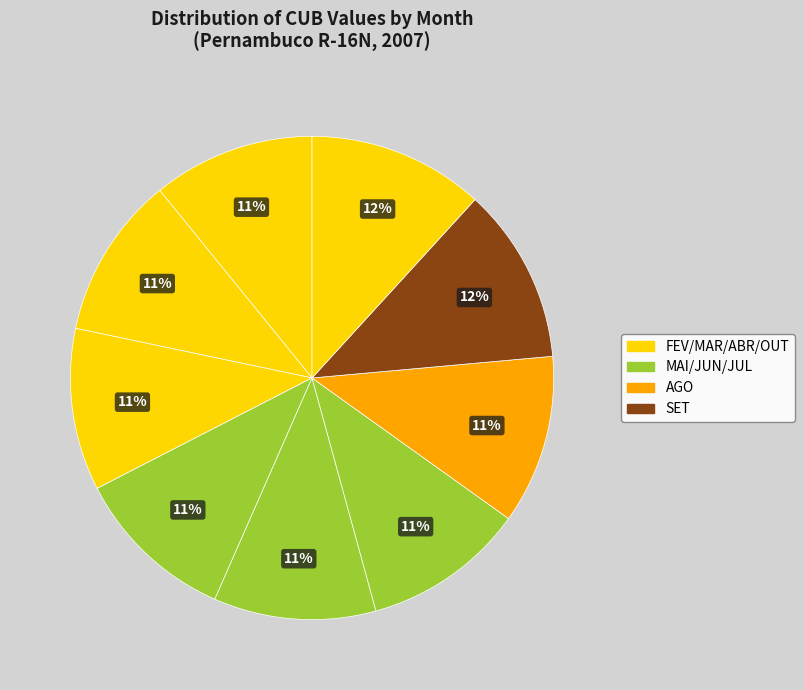

How many slices are in this pie chart?

9